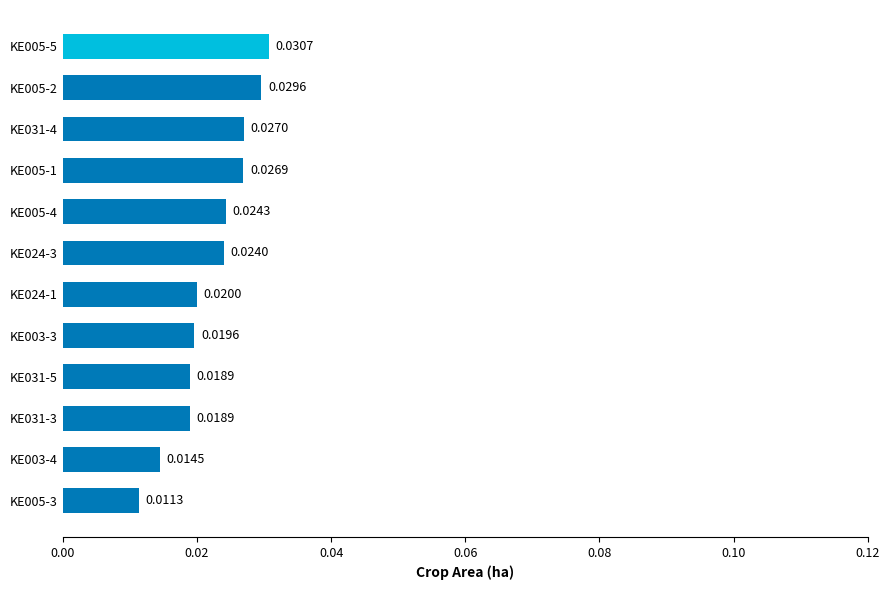

Between KE005-5 and KE005-1, which is larger?

KE005-5